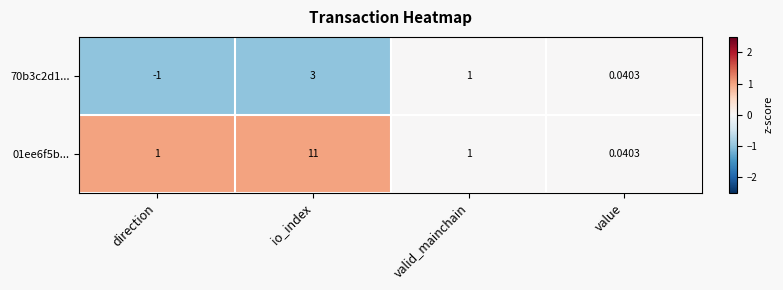

At which category is the sum across all series the highest?

io_index